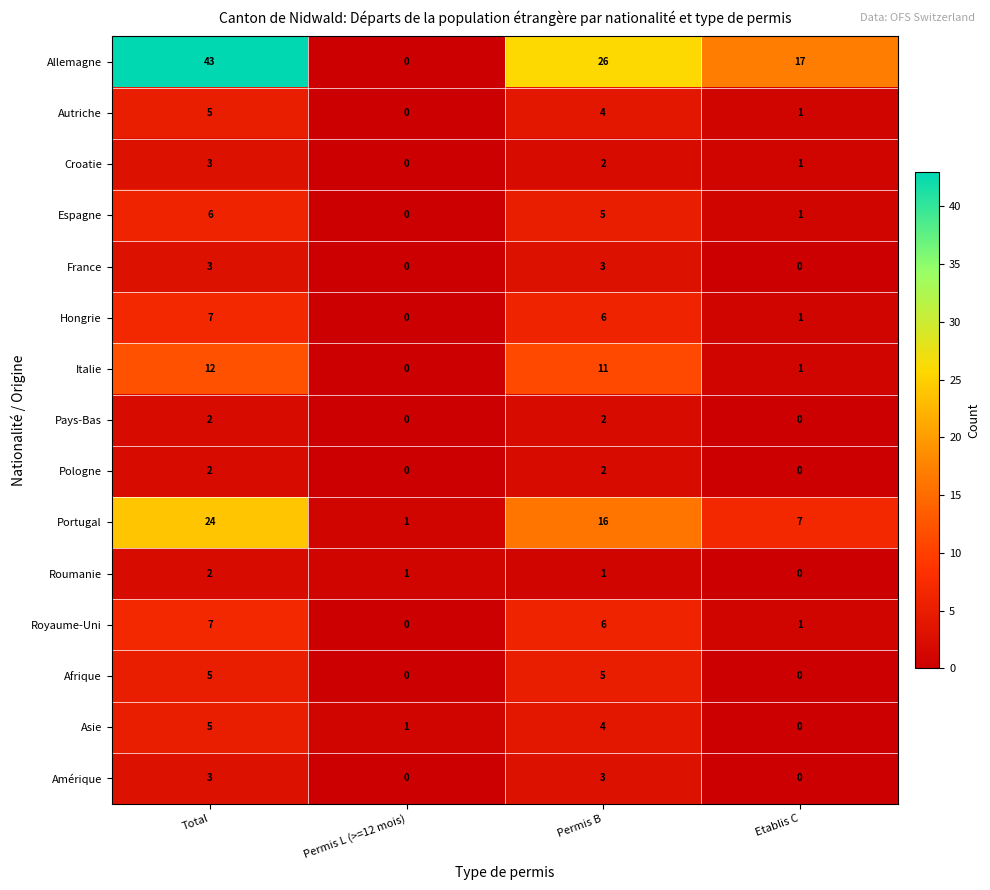

What is the difference between the highest and lowest values at Permis B?

25